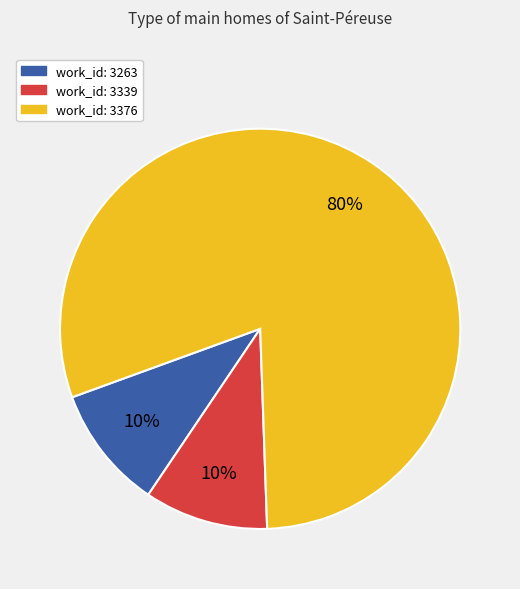

How many slices are in this pie chart?

3